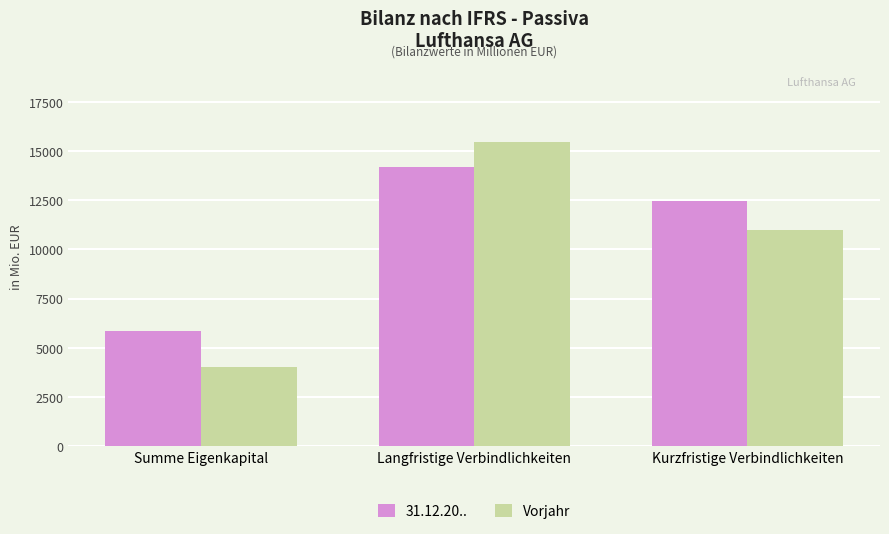

What position from the left is Langfristige Verbindlichkeiten?

2